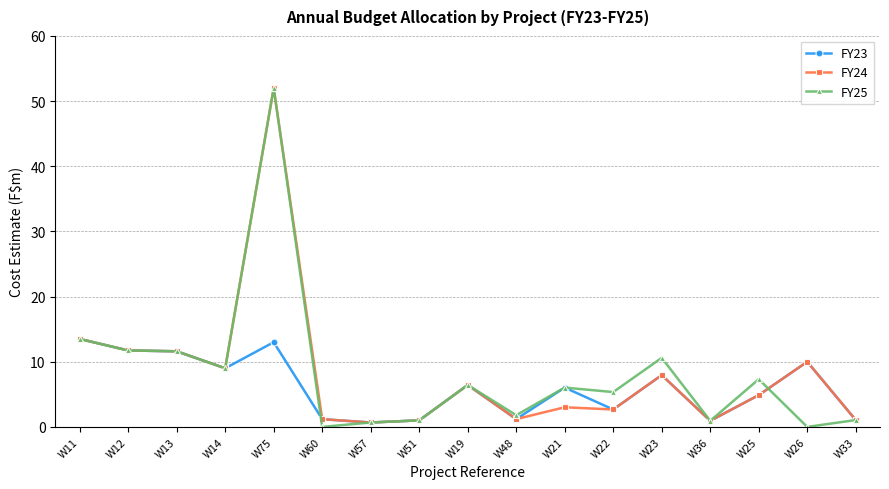

What is the highest value of the FY23 series?

13.5